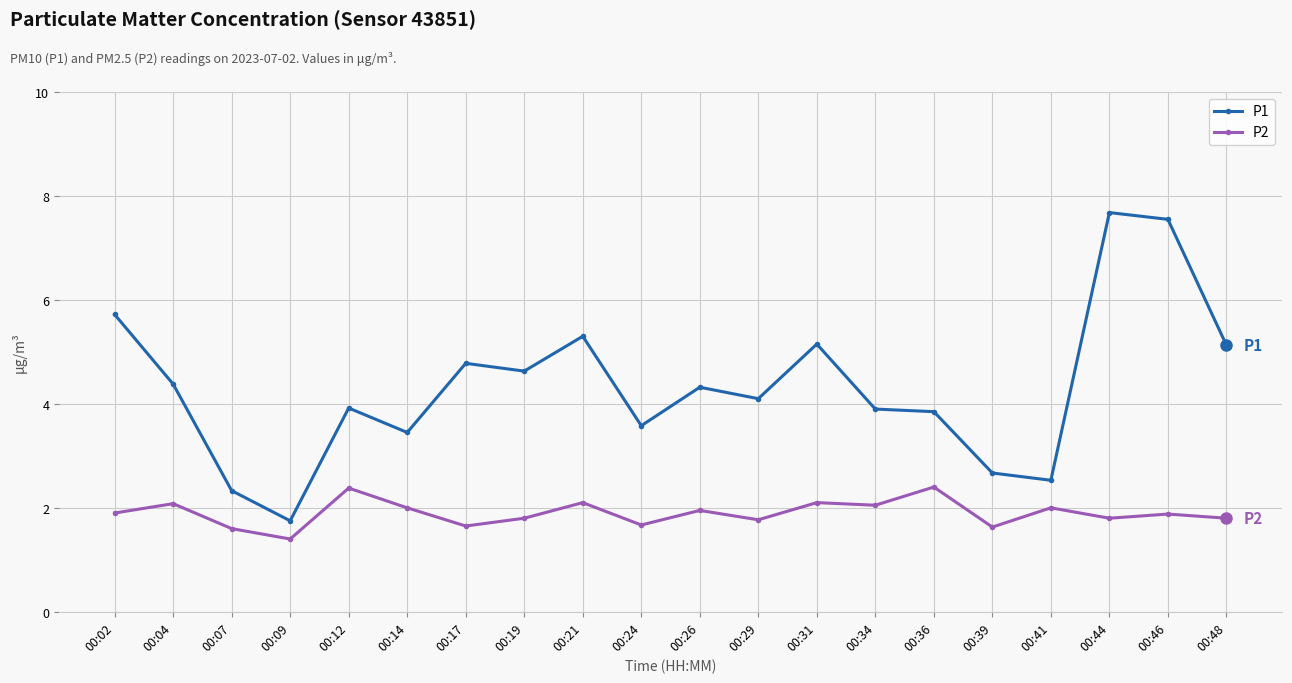

Which series changed the most between 00:21 and 00:29?

P1